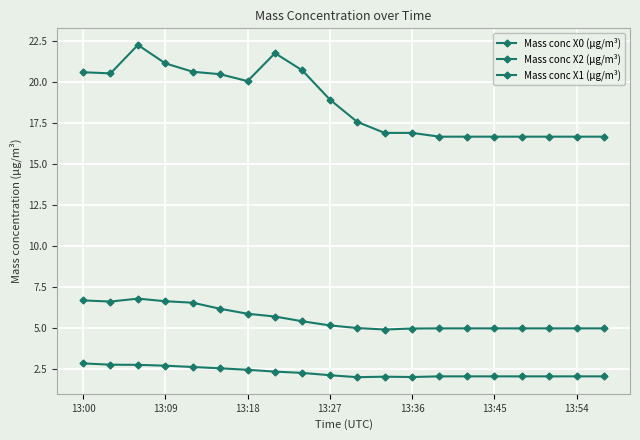

At how many categories does at least one series exceed 17?

11